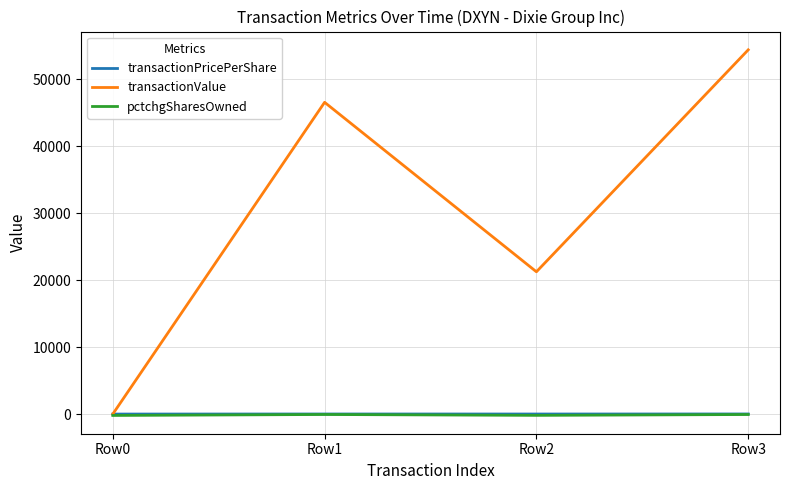

The transactionPricePerShare series shows 0.0 at Row0. True or false?

True